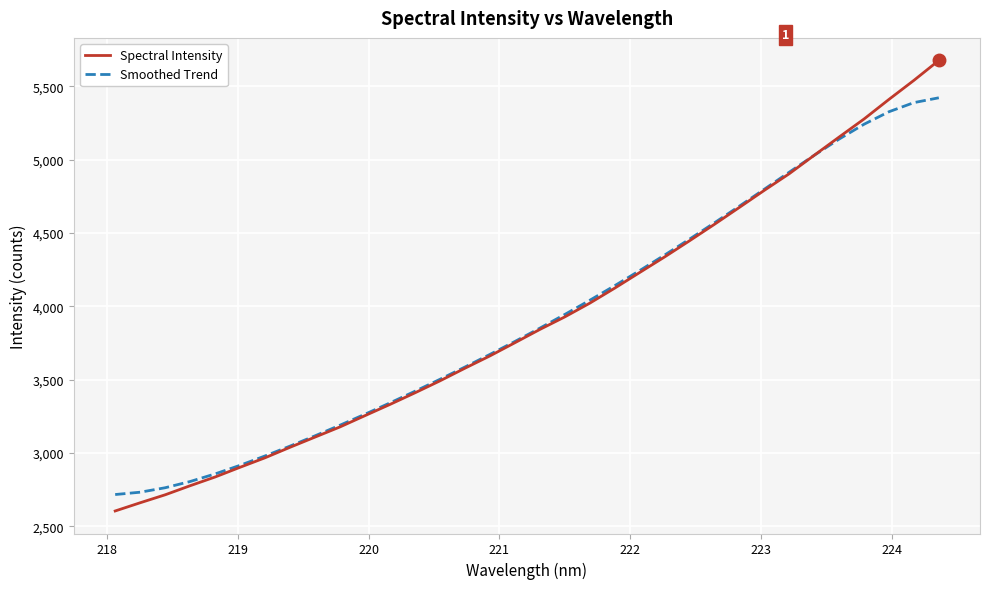

At how many categories does at least one series exceed 4426?

11